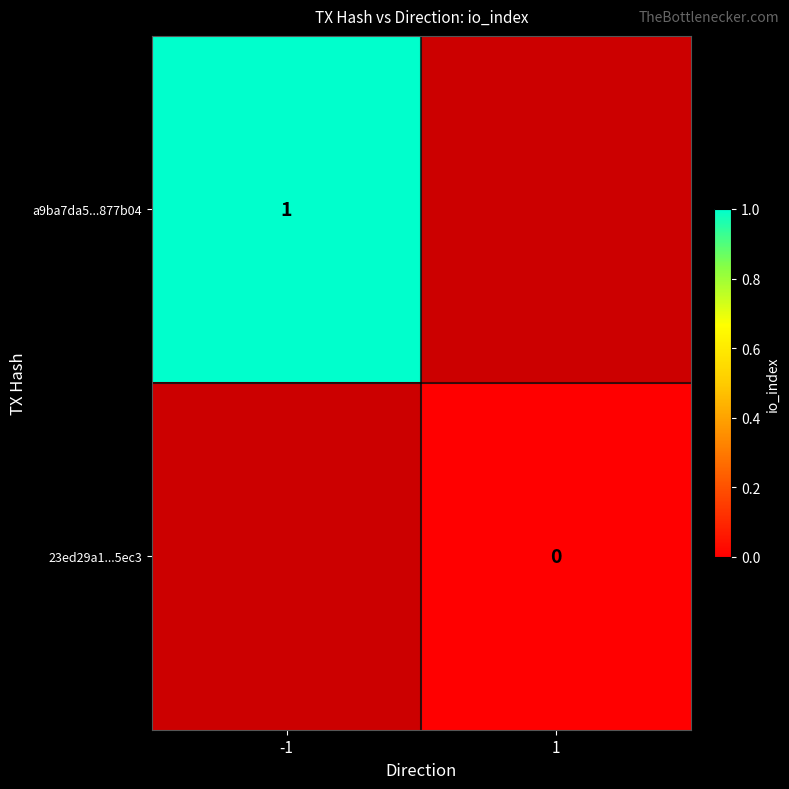

True or false: a9ba7da5...877b04 has a value of 1 at -1.

True